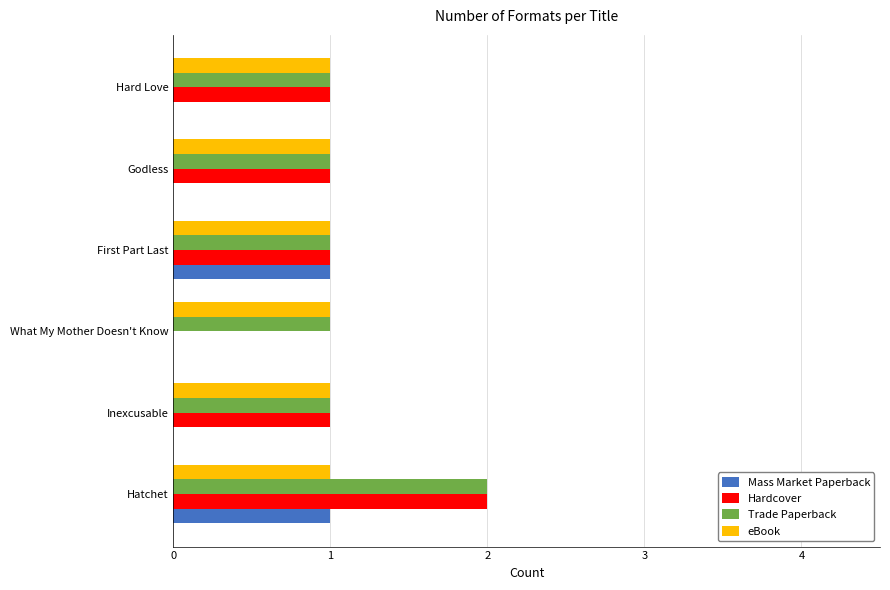

The Trade Paperback series shows 0 at Godless. True or false?

False